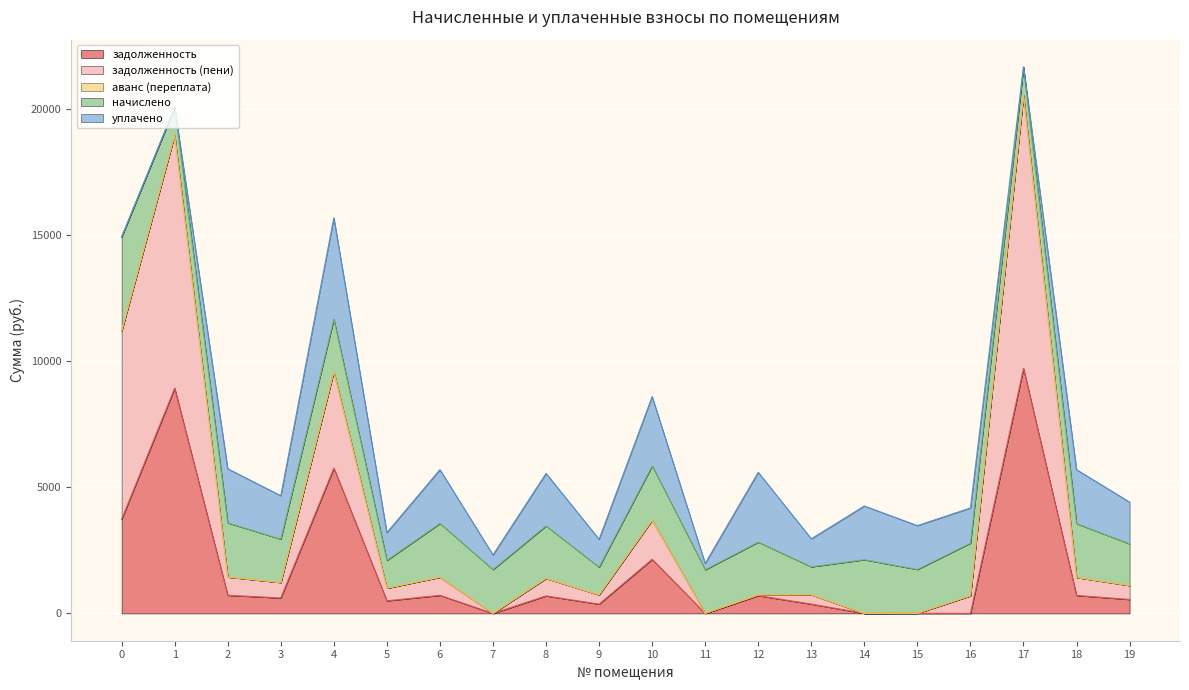

Reading left to right, extract all data points from this chart.

задолженность: 3734.9	8936.8	721.1	612.9	5768.1	500.3	717.8	0.0	694.4	367.5	2146.1	0.0	704.8	369.9	0.0	1.1	0.8	9724.5	713.3	552.9
задолженность (пени): 7469.9	10042.9	721.1	612.9	3824.0	500.3	717.8	0.0	694.4	367.5	1551.4	0.0	29.4	369.9	0.0	1.5	697.7	10841.7	713.3	552.9
аванс (переплата): 0.0	0.0	0.0	0.0	0.0	0.0	0.0	-1957.8	0.0	0.0	0.0	-1484.6	0.0	0.0	0.0	0.0	0.0	0.0	0.0	0.0
начислено: 3734.9	1106.1	2149.5	1721.8	2083.2	1102.4	2134.8	1740.3	2083.2	1102.4	2156.9	1732.9	2094.2	1109.8	2131.1	1740.3	2090.5	1117.2	2138.5	1655.5
уплачено: 0.0	0.0	2149.5	1721.8	4027.3	1102.4	2134.8	580.1	2083.2	1102.4	2751.6	248.3	2769.7	1109.8	2131.1	1739.9	1393.7	0.0	2138.5	1655.5